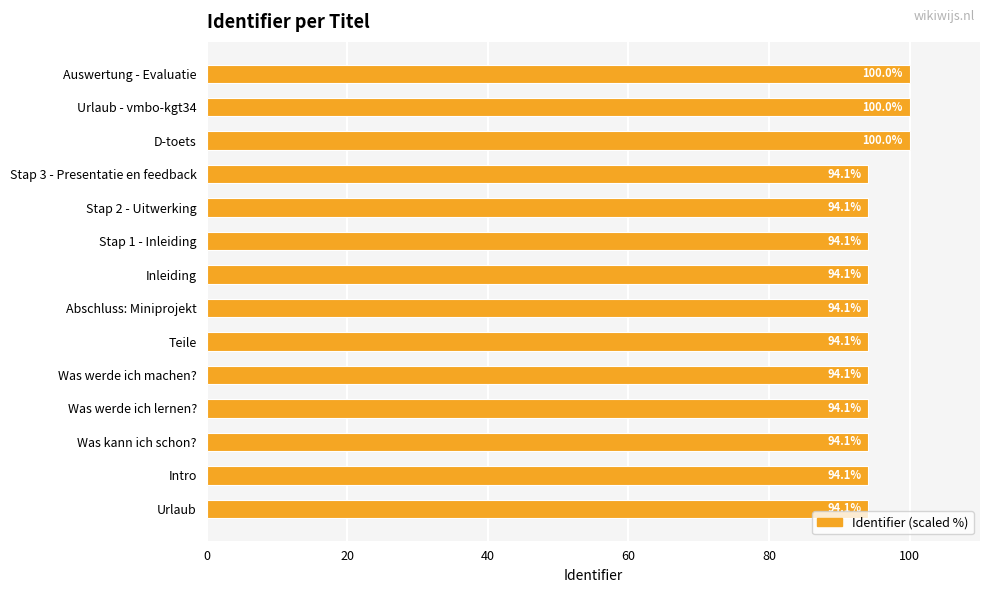

What is the difference between the second highest and second lowest values?

5.9